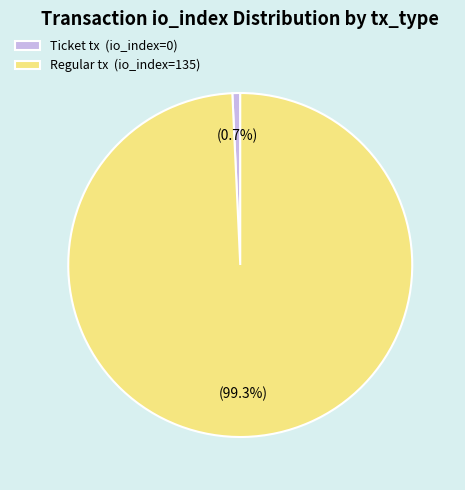

What percentage is NOT represented by Ticket tx (io_index=0)?

99.3%